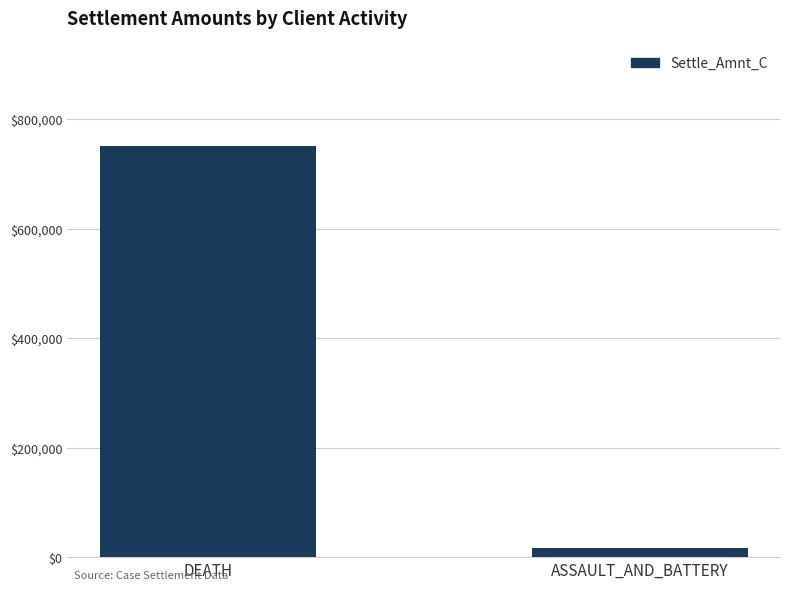

How many values are between 17500 and 750000?

2